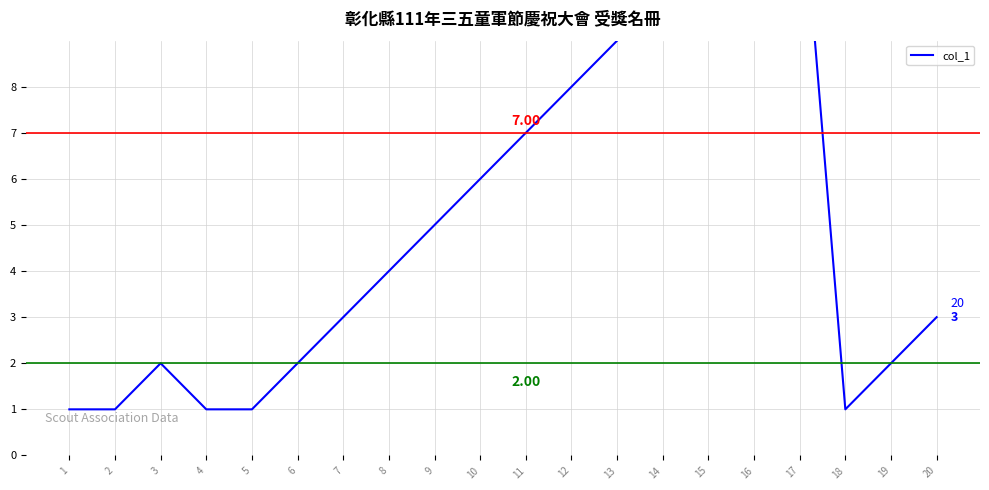

Rank the categories by value from highest to lowest.

17, 16, 15, 14, 13, 12, 11, 10, 9, 8, 7, 20, 3, 6, 19, 1, 2, 4, 5, 18